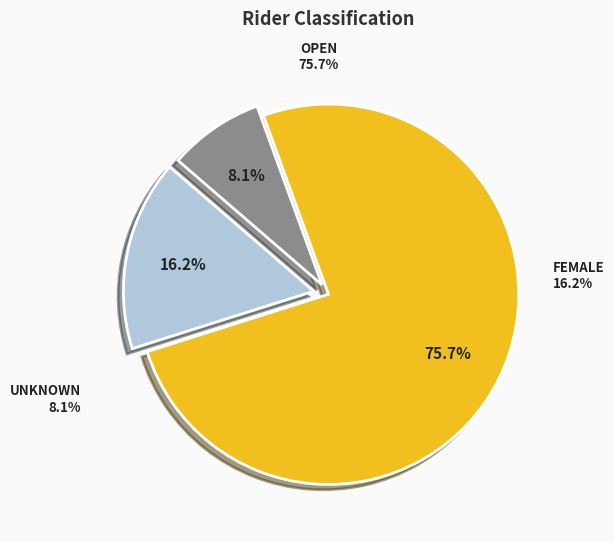

Which slice represents more than half of the pie?

Open